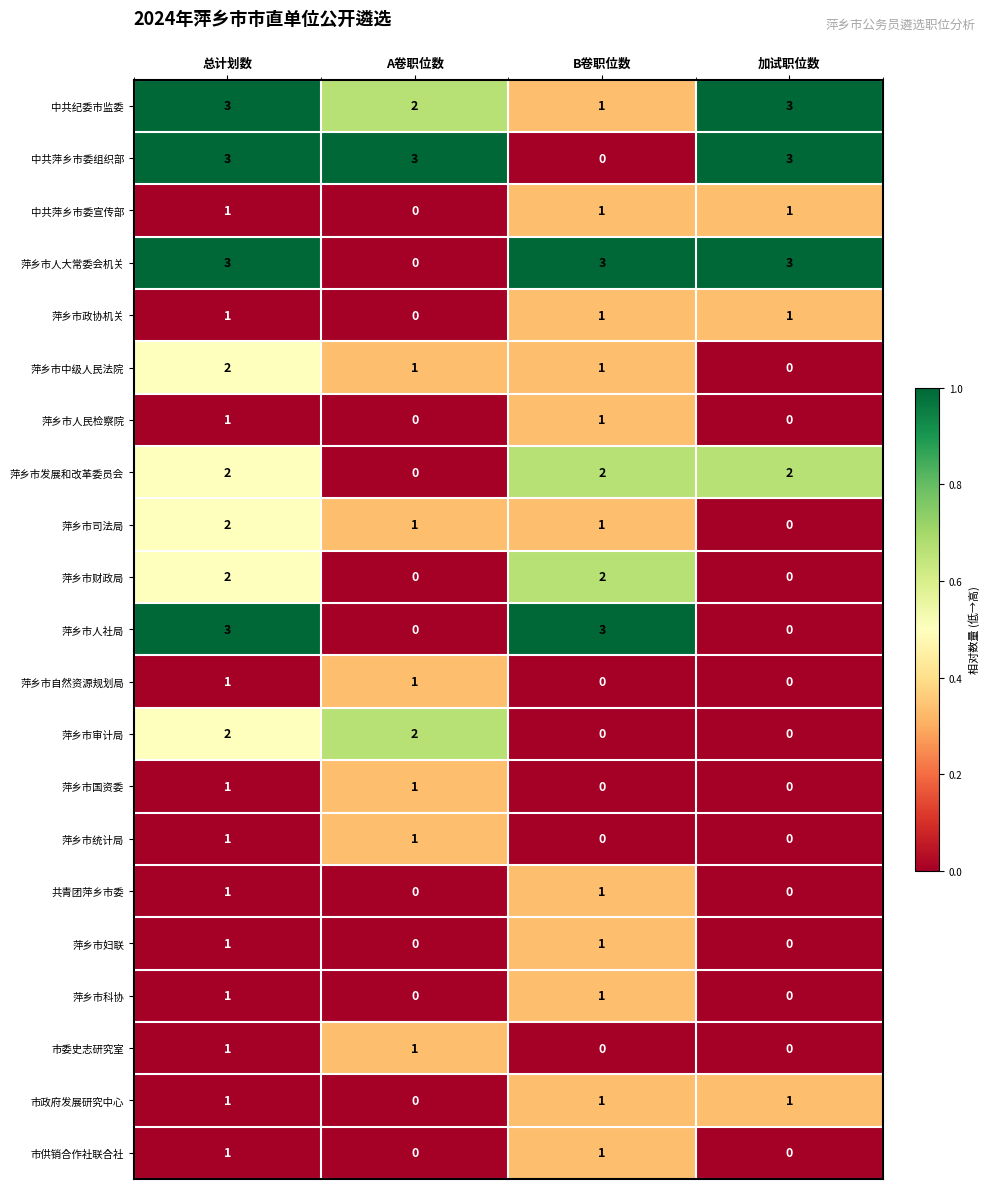

Is it true that 市委史志研究室 equals -1 at B卷职位数?

False